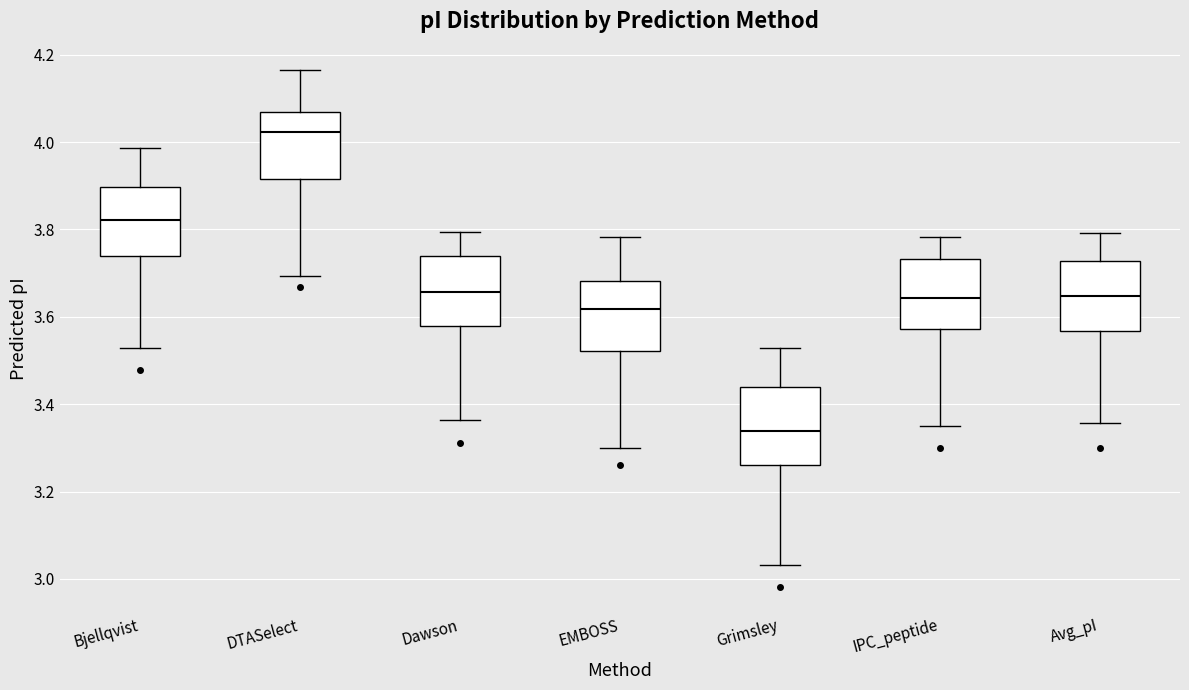

Reading left to right, read every box against the y-axis: the position of its median line, the range the box covers, and the ends of its whiskers. The values are not printed on the chart, so give them approximately, as read against the axis.

Bjellqvist: median 3.82, box 3.74 to 3.90, whiskers 3.52 to 3.98
DTASelect: median 4.02, box 3.92 to 4.06, whiskers 3.70 to 4.16
Dawson: median 3.66, box 3.58 to 3.74, whiskers 3.36 to 3.80
EMBOSS: median 3.62, box 3.52 to 3.68, whiskers 3.30 to 3.78
Grimsley: median 3.34, box 3.26 to 3.44, whiskers 3.04 to 3.52
IPC_peptide: median 3.64, box 3.58 to 3.74, whiskers 3.36 to 3.78
Avg_pI: median 3.64, box 3.56 to 3.72, whiskers 3.36 to 3.80